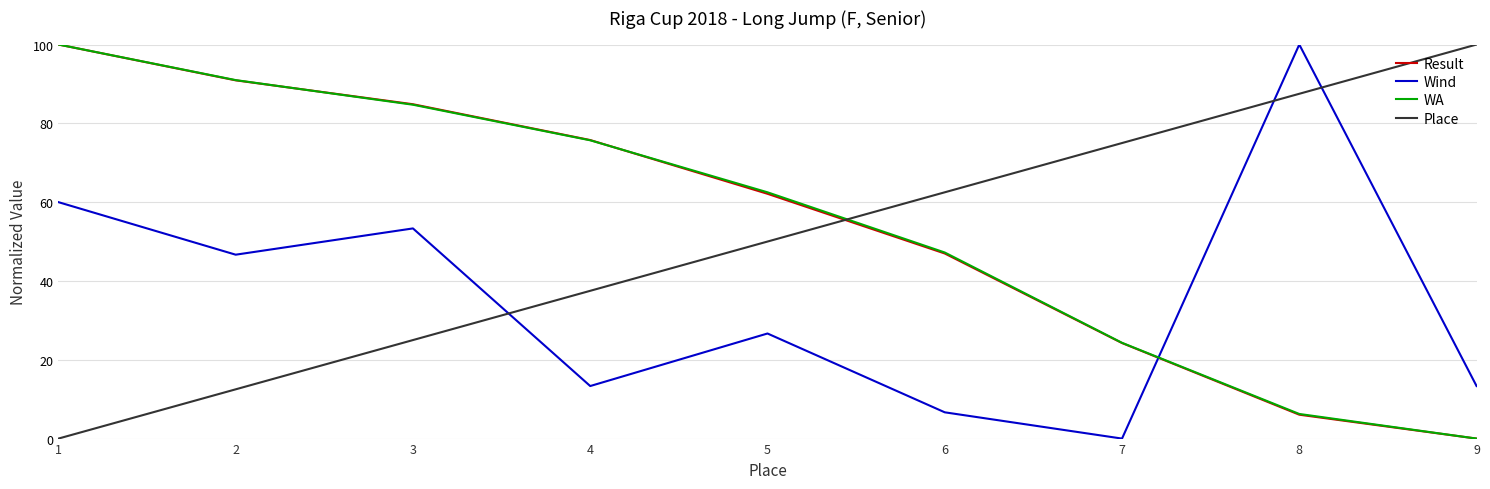

True or false: Result has more than 0 interior local peaks.

False